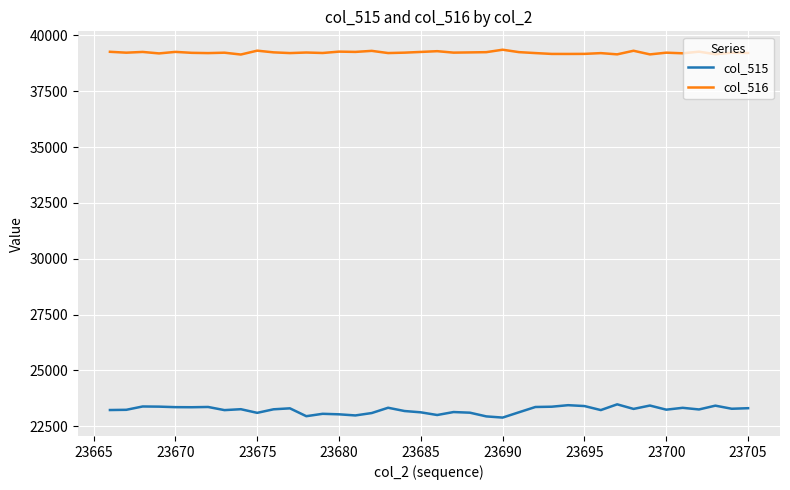

Which series has the widest spread of values?

col_515